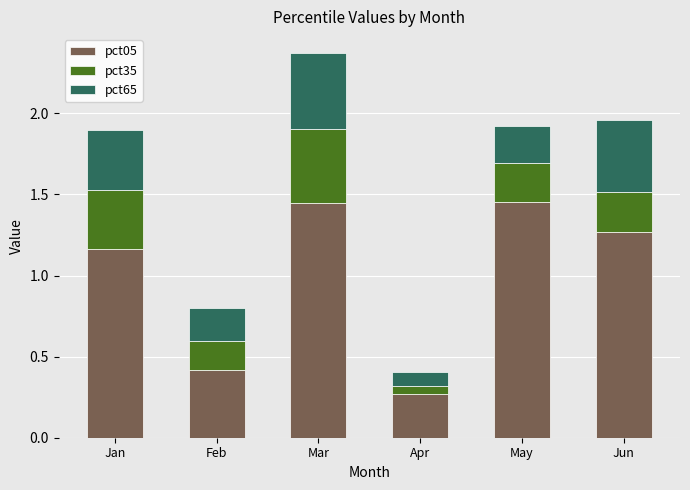

What is the average value of the pct05 series?

1.0